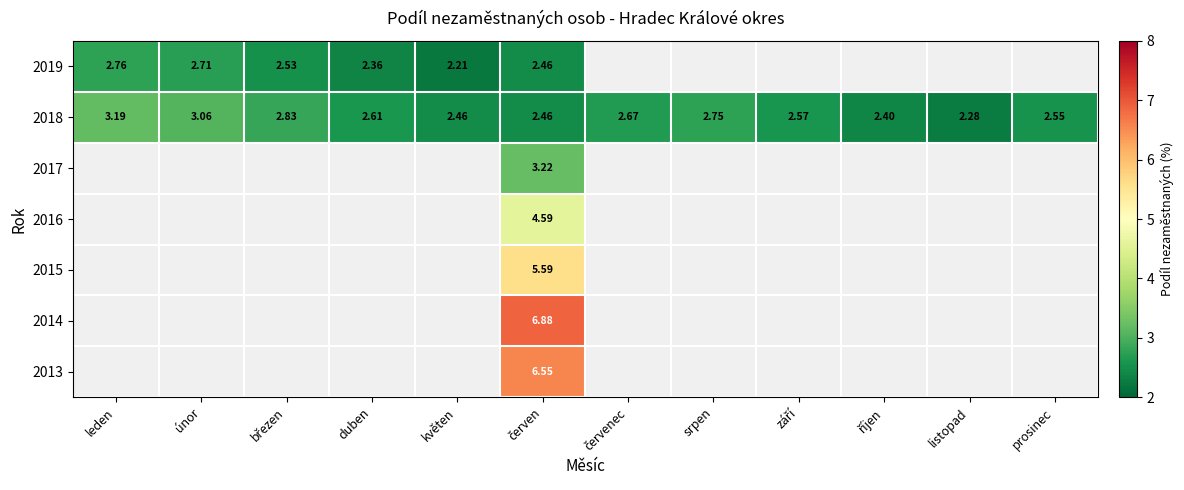

How many positive values does the 2013 series have?

1